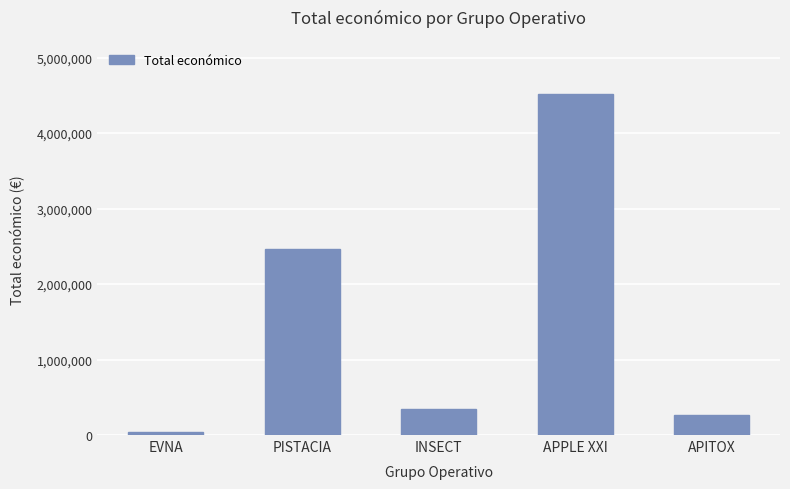

Reading left to right, what are all the values shown in this chart?

42072	2464572	344243	4520649	271552